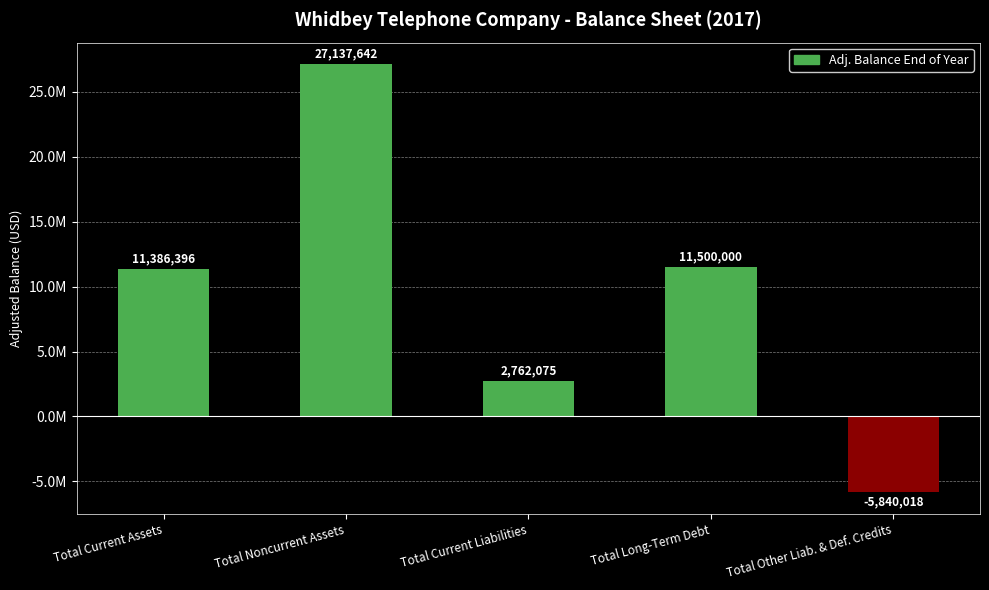

Does the chart contain any negative values?

Yes